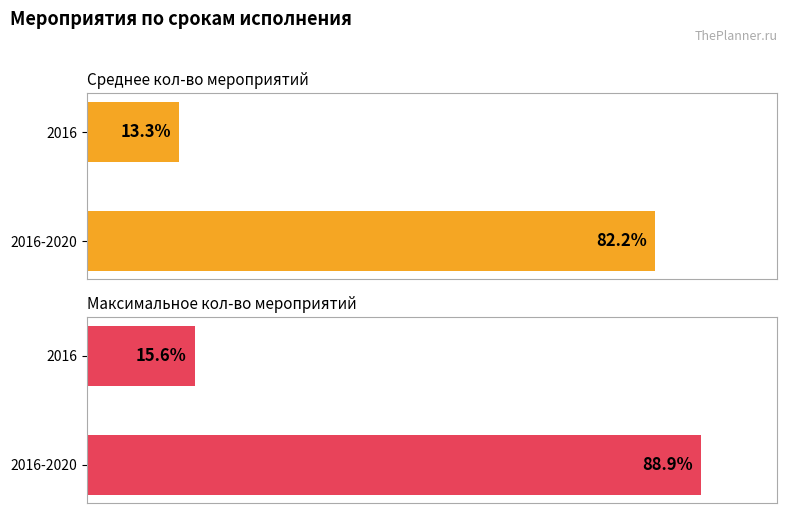

Which series has the largest total across all categories?

Максимальное кол-во мероприятий